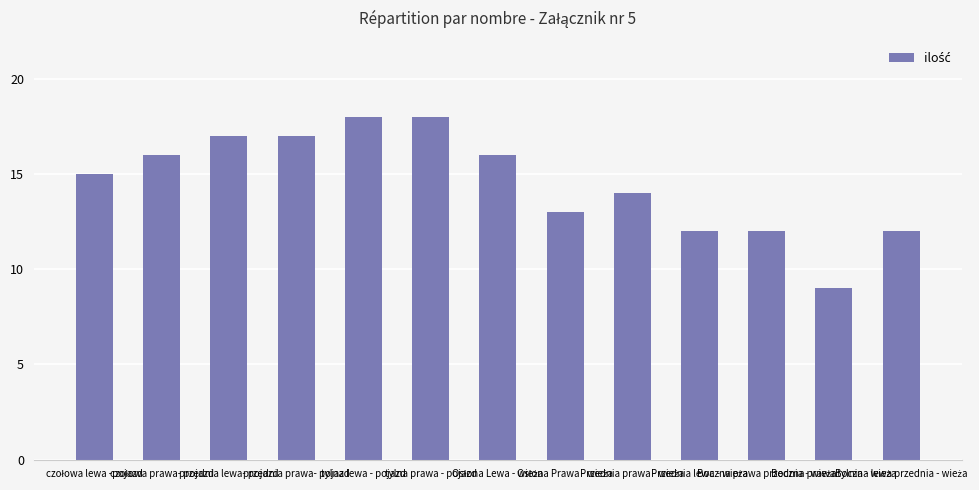

Count the number of data series in this chart.

1